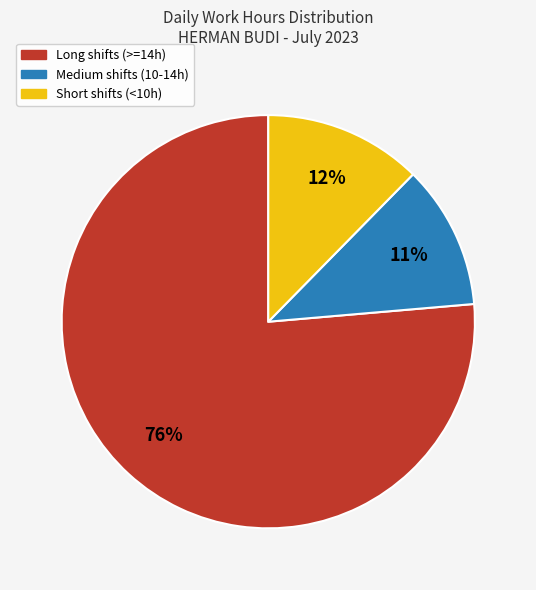

Is there any slice that represents more than half of the pie?

Yes